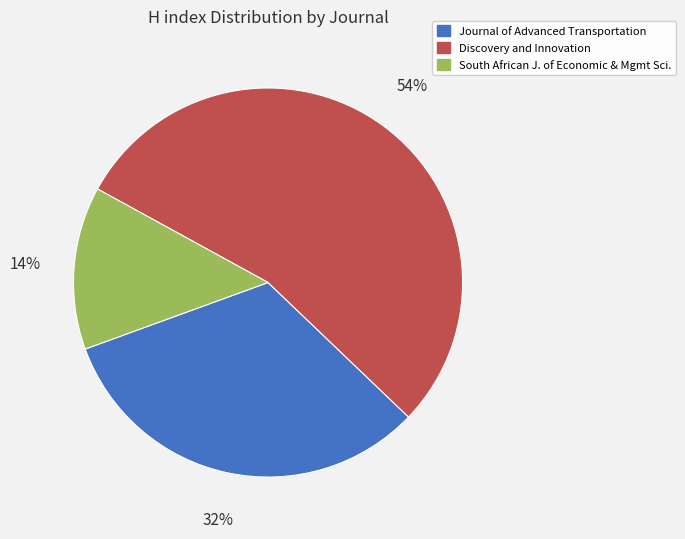

Which category accounts for the majority?

Discovery and Innovation